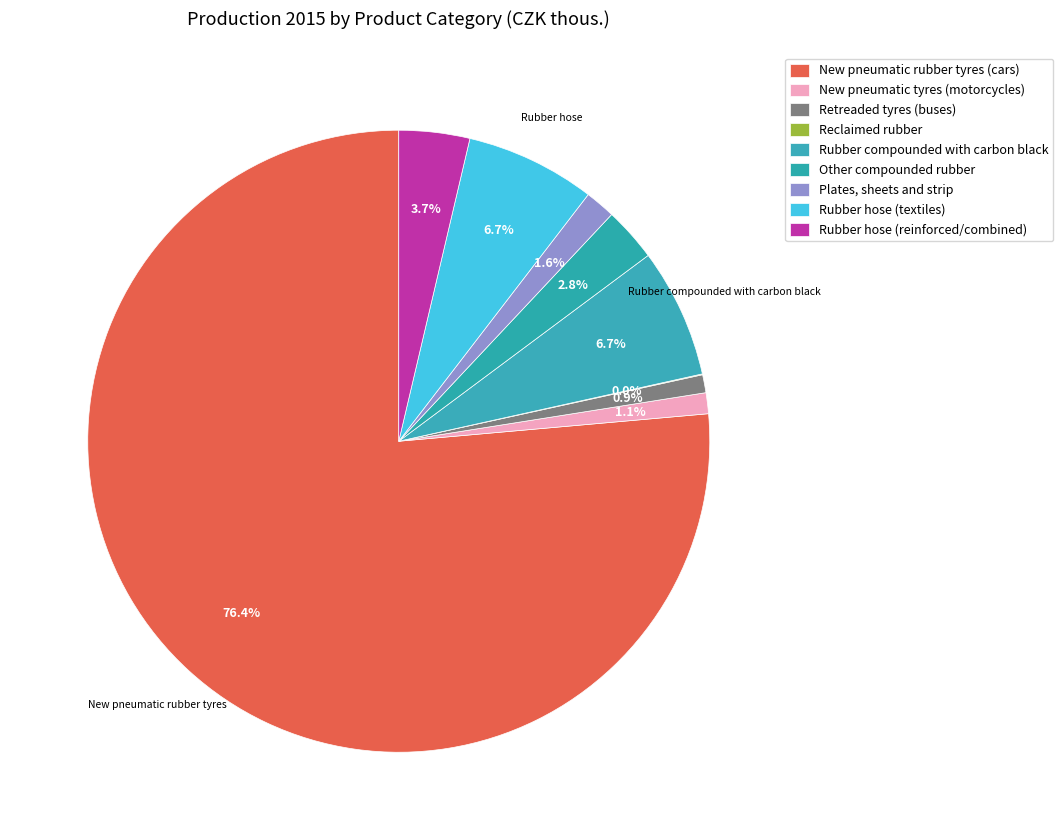

Is the sum of Retreaded tyres (buses) and New pneumatic tyres (motorcycles) greater than half?

No